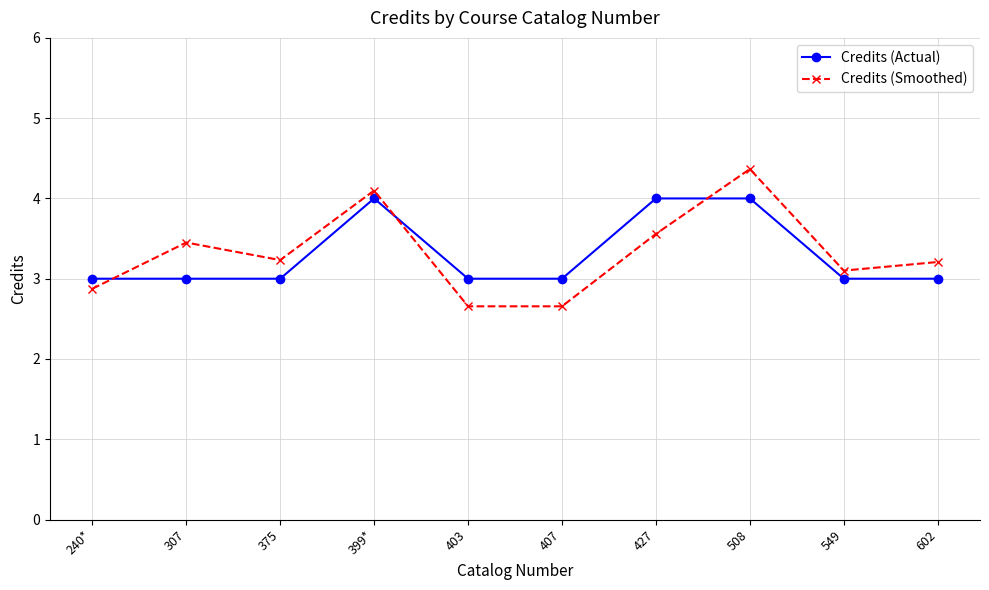

True or false: Credits (Smoothed) has a value of 2.7 at 407.

True